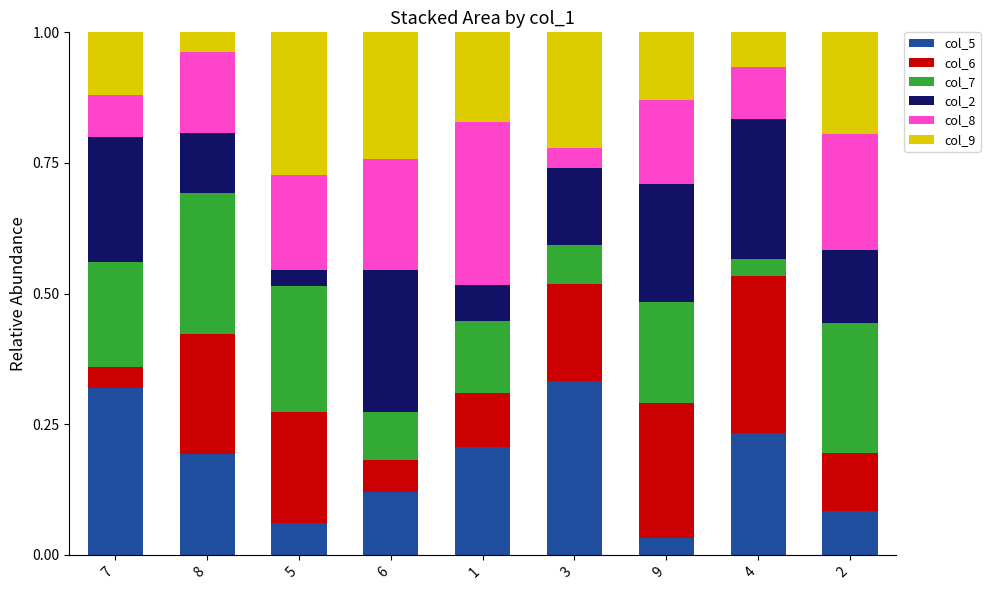

Which category has the lowest value in the col_5 series?

9